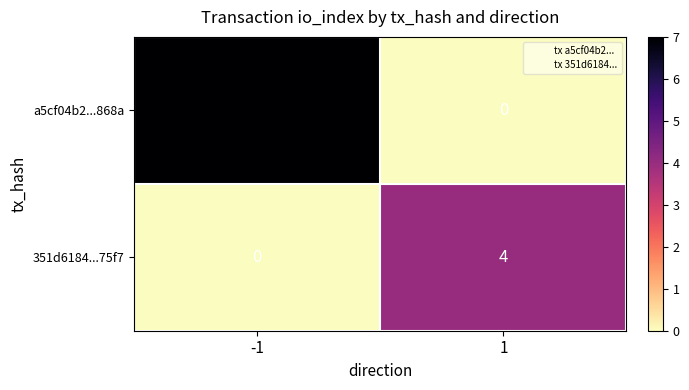

Which series changed the most between -1 and 1?

a5cf04b2...868a